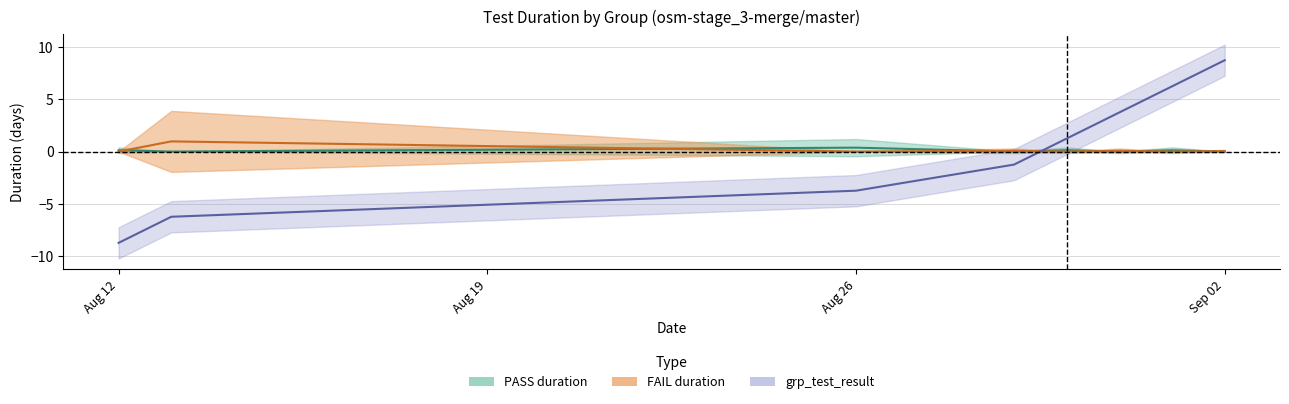

What is the approximate value of PASS_duration at 2025-09-01?

0.1